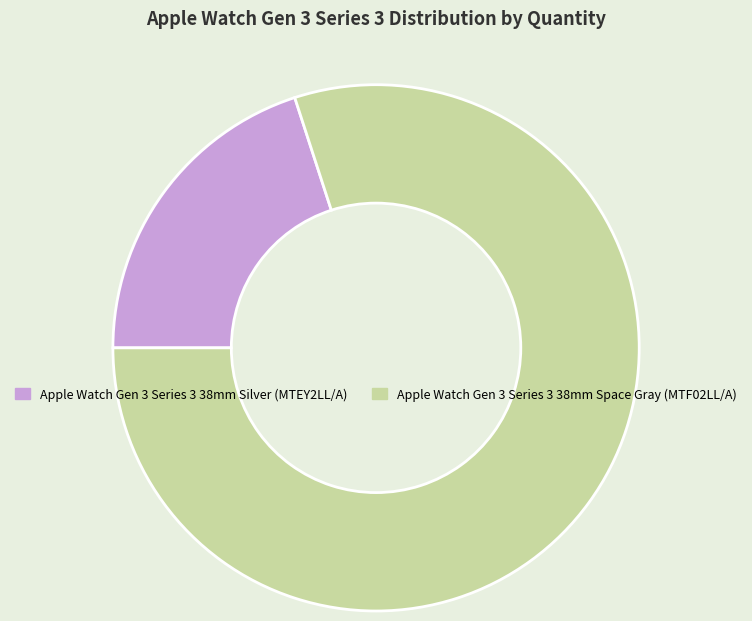

Between Apple Watch Gen 3 Series 3 38mm Space Gray (MTF02LL/A) and Apple Watch Gen 3 Series 3 38mm Silver (MTEY2LL/A), which is larger?

Apple Watch Gen 3 Series 3 38mm Space Gray (MTF02LL/A)